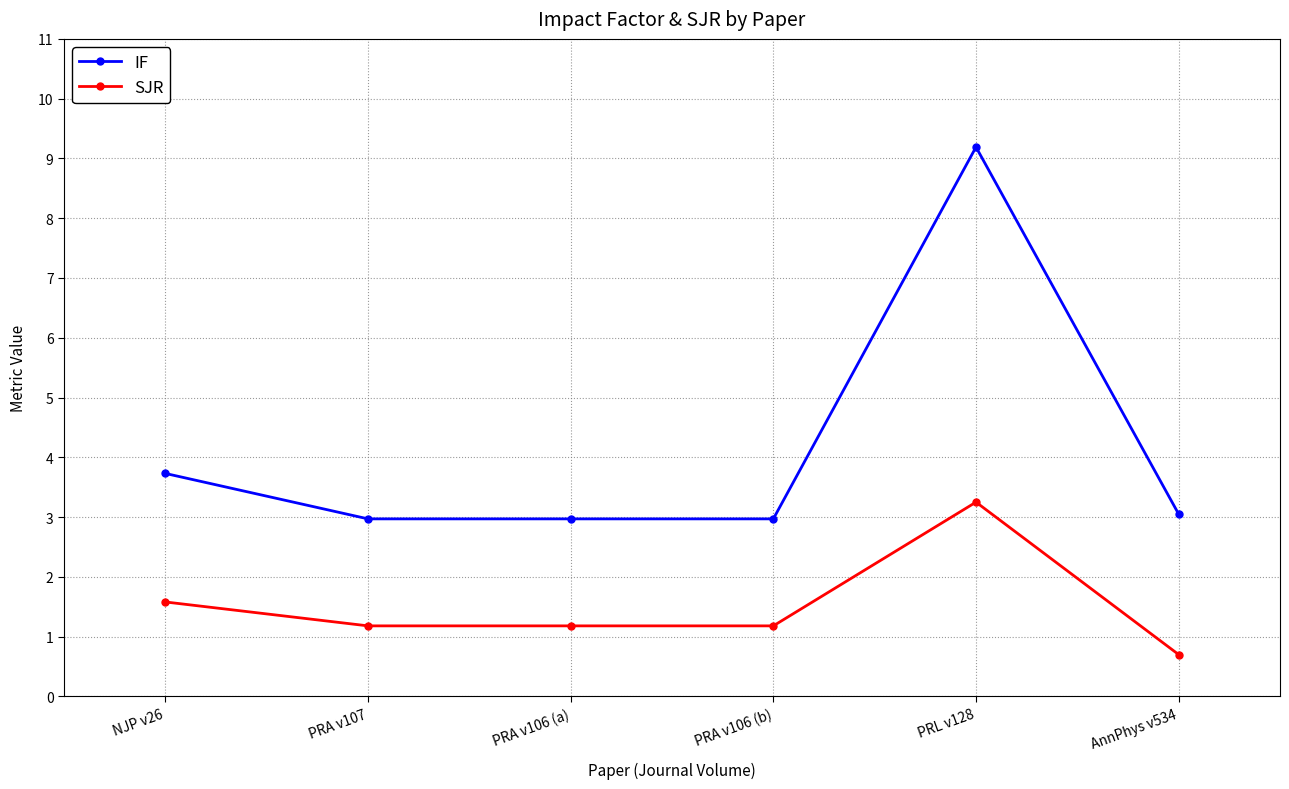

What is the sum of all IF values?

24.9